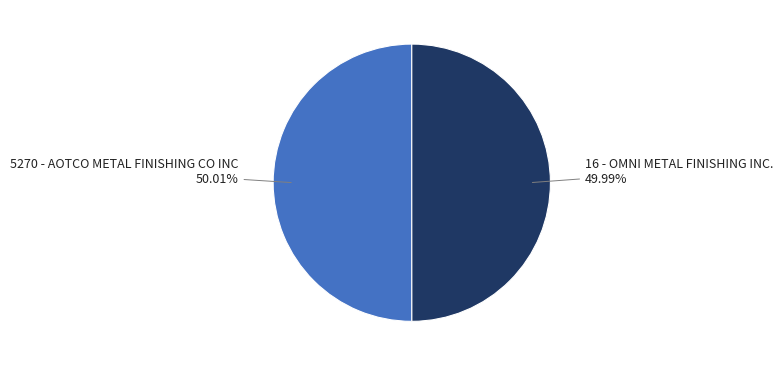

Does any single category account for the majority?

Yes